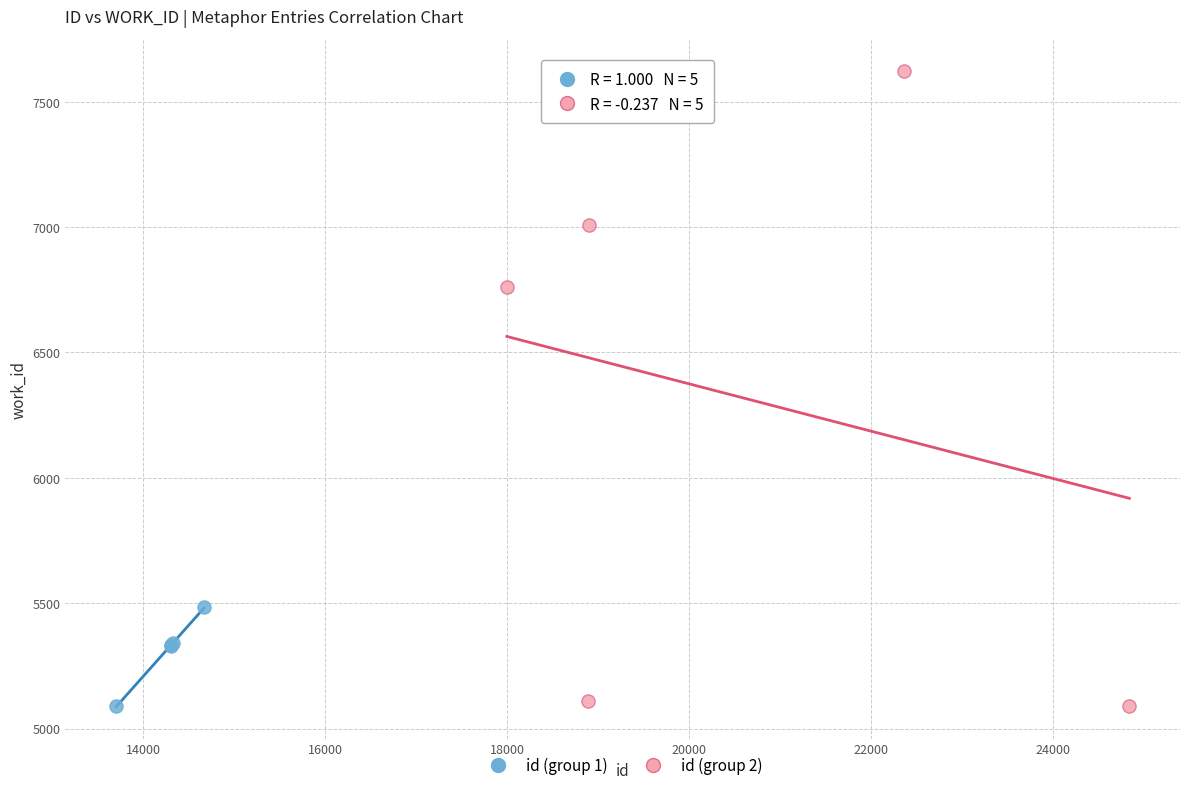

Which series has the largest Y range (max minus min)?

id (group 2)